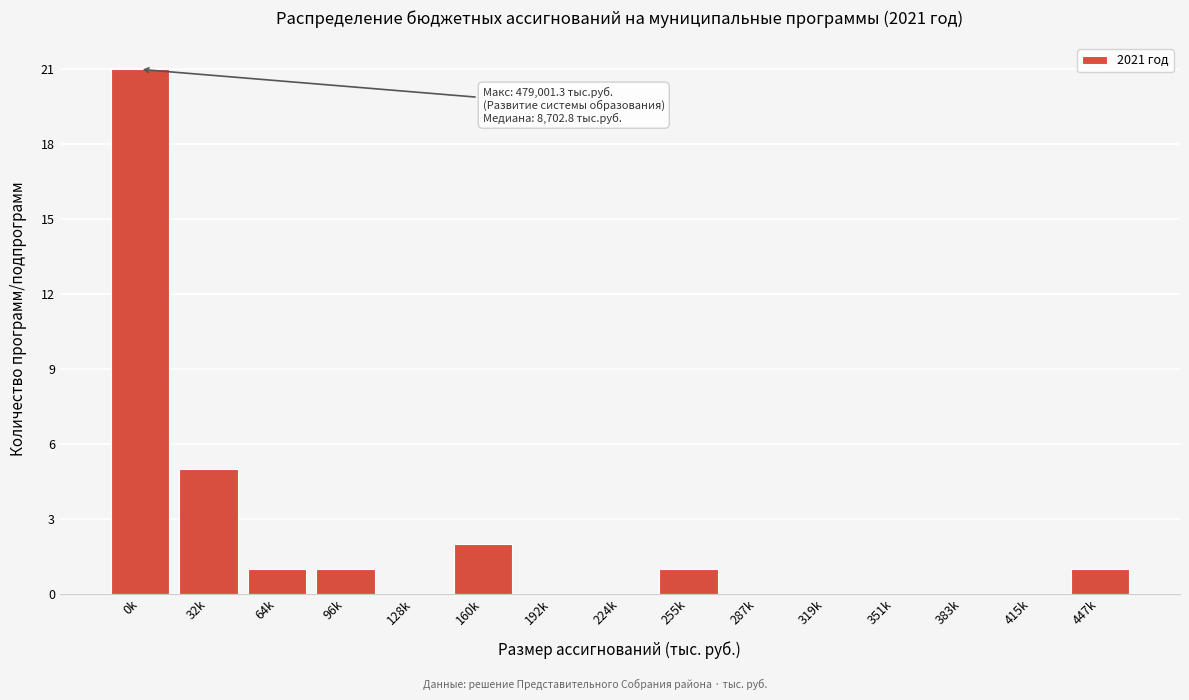

Reading left to right, transcribe all the data shown in this chart.

0k=21	32k=5	64k=1	96k=1	128k=0	160k=2	192k=0	224k=0	255k=1	287k=0	319k=0	351k=0	383k=0	415k=0	447k=1